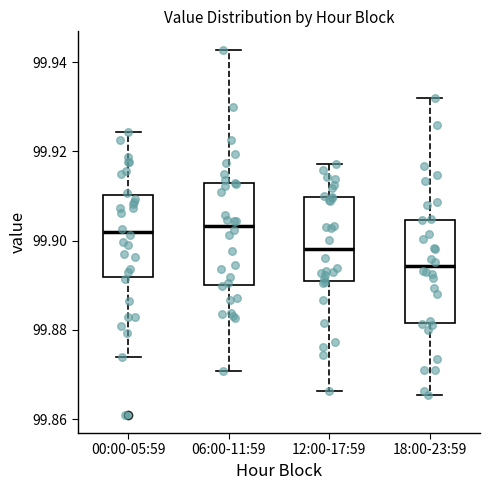

Reading left to right, transcribe this box plot: for each box, give where its median line is, the range the box spans, and where its two whiskers end, as read against the y-axis. The values are not printed on the chart, so give them approximately, as read against the axis.

00:00-05:59: median 99.902, box 99.892 to 99.910, whiskers 99.874 to 99.924
06:00-11:59: median 99.904, box 99.890 to 99.912, whiskers 99.870 to 99.942
12:00-17:59: median 99.898, box 99.890 to 99.910, whiskers 99.866 to 99.918
18:00-23:59: median 99.894, box 99.882 to 99.904, whiskers 99.866 to 99.932